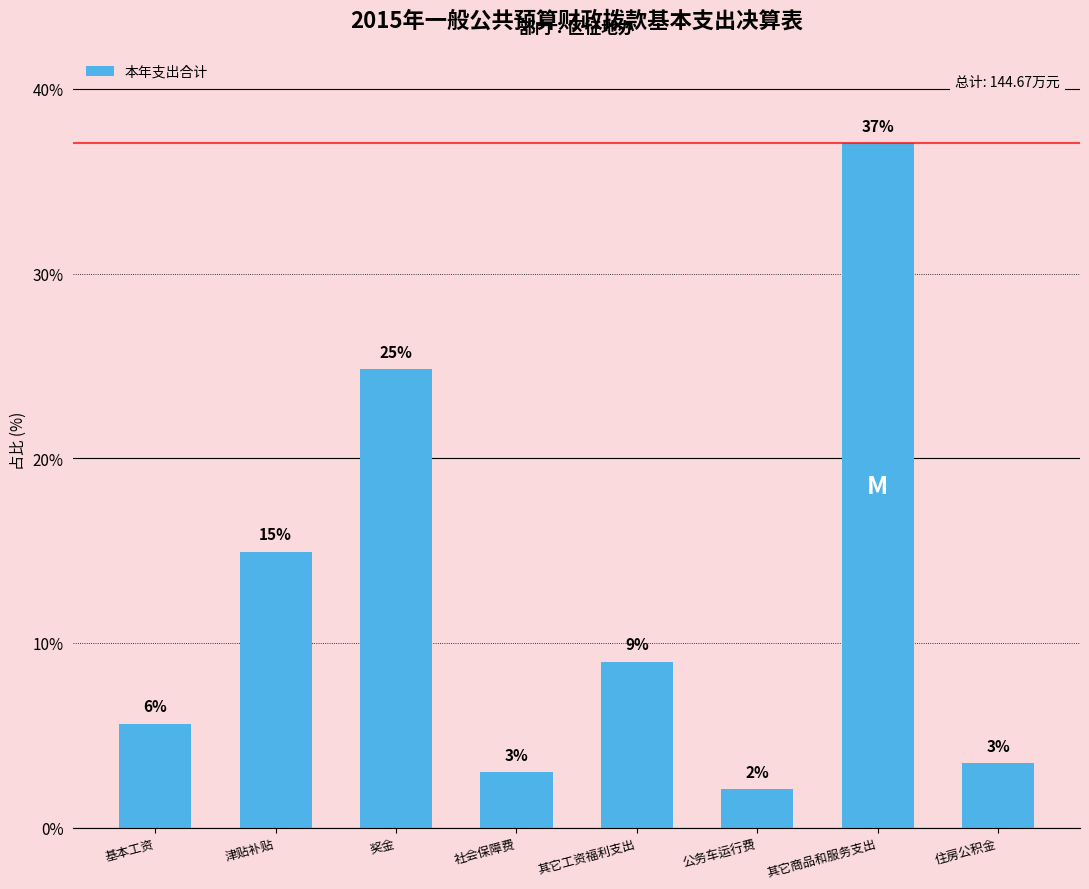

What is the value of the 8th bar from the left?

3.5